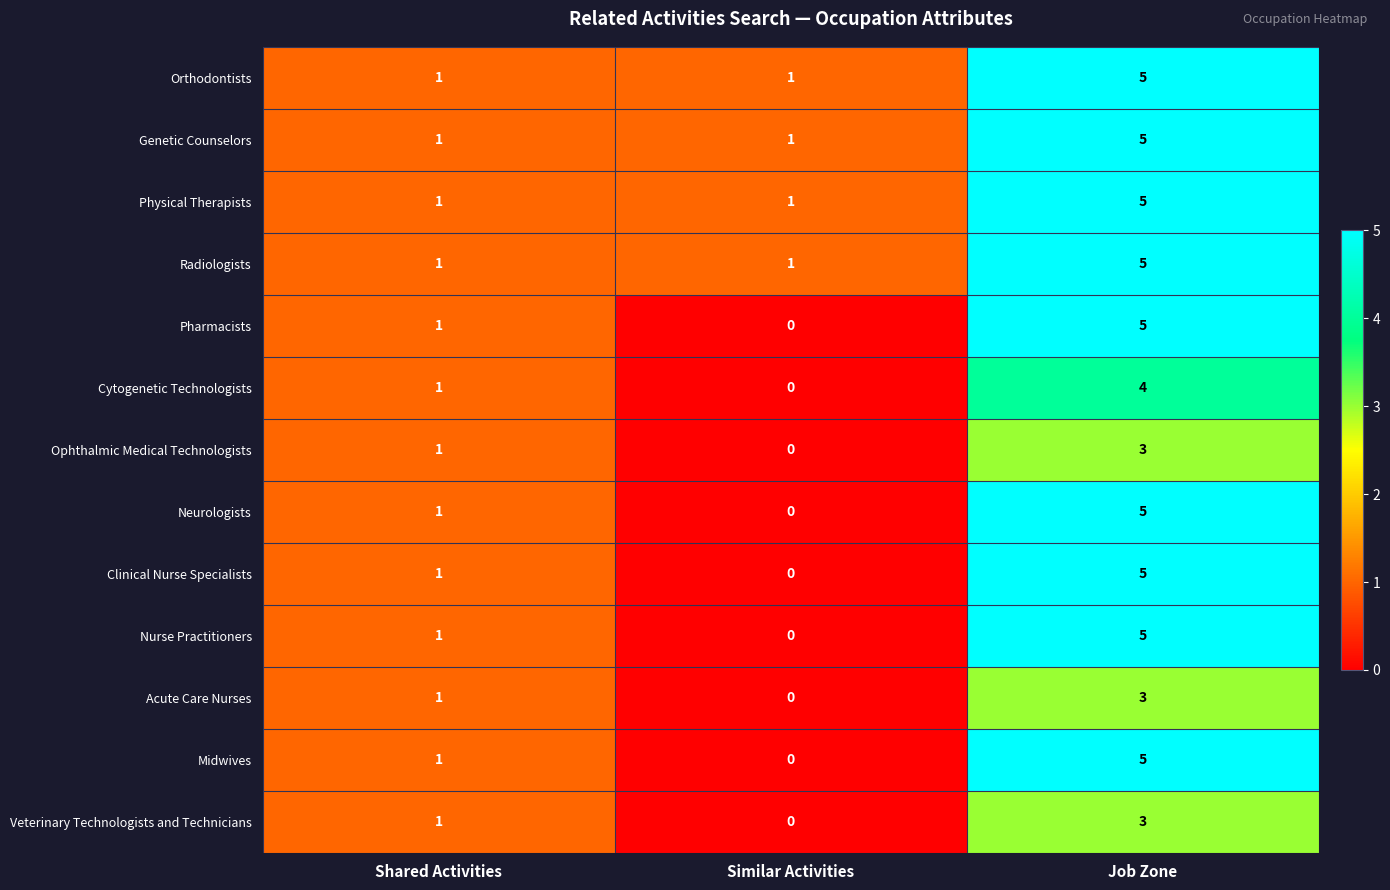

What value does the Midwives series have at Job Zone?

5